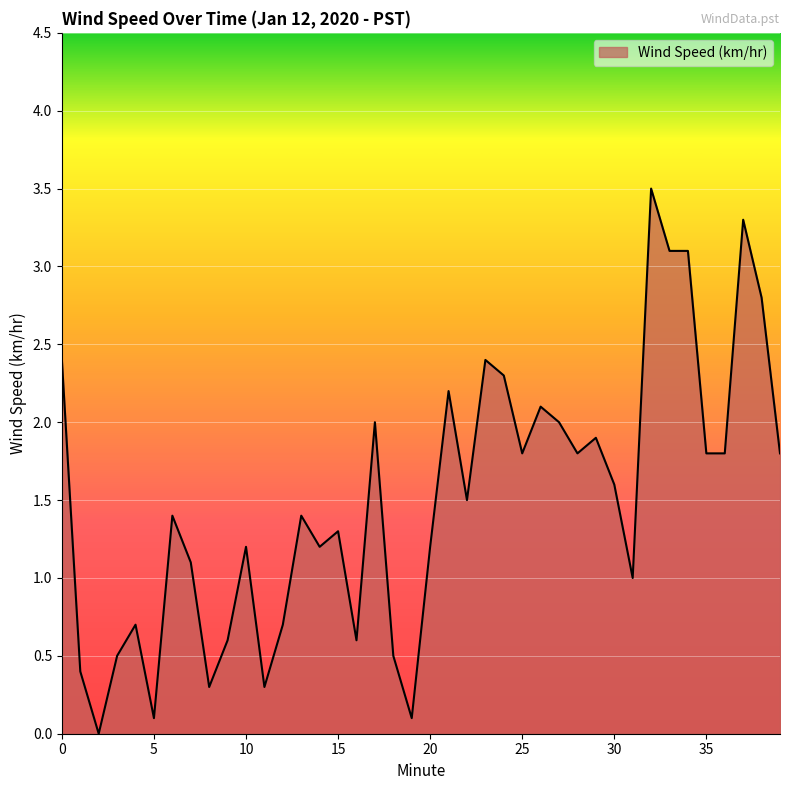

What is the difference between the maximum and minimum values?

3.5